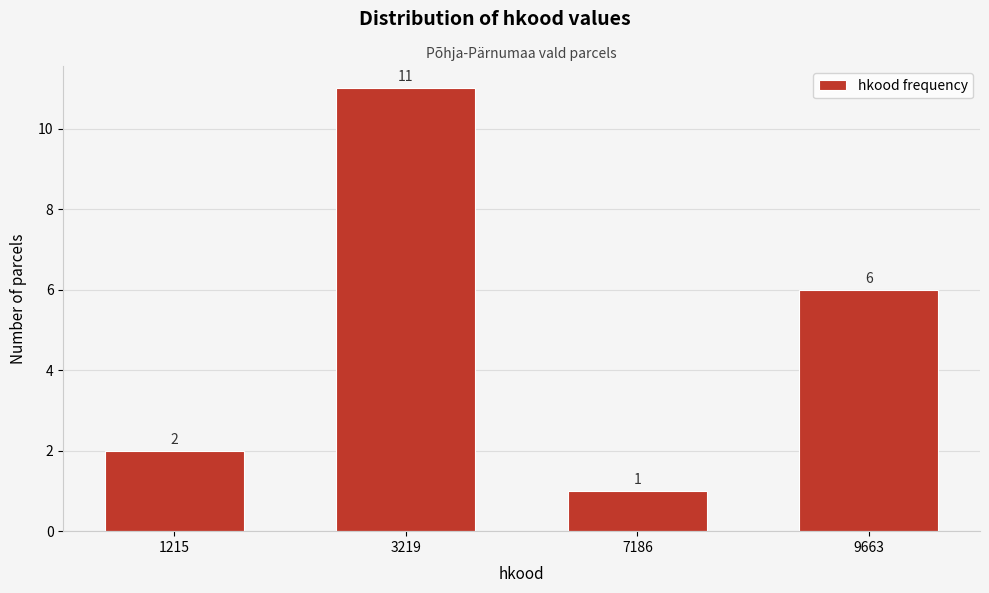

Reading right to left, extract all data points from this chart.

6	1	11	2